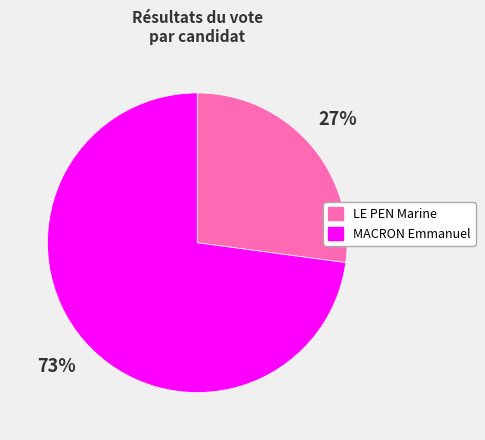

To the nearest percent, what portion does MACRON Emmanuel represent?

73%